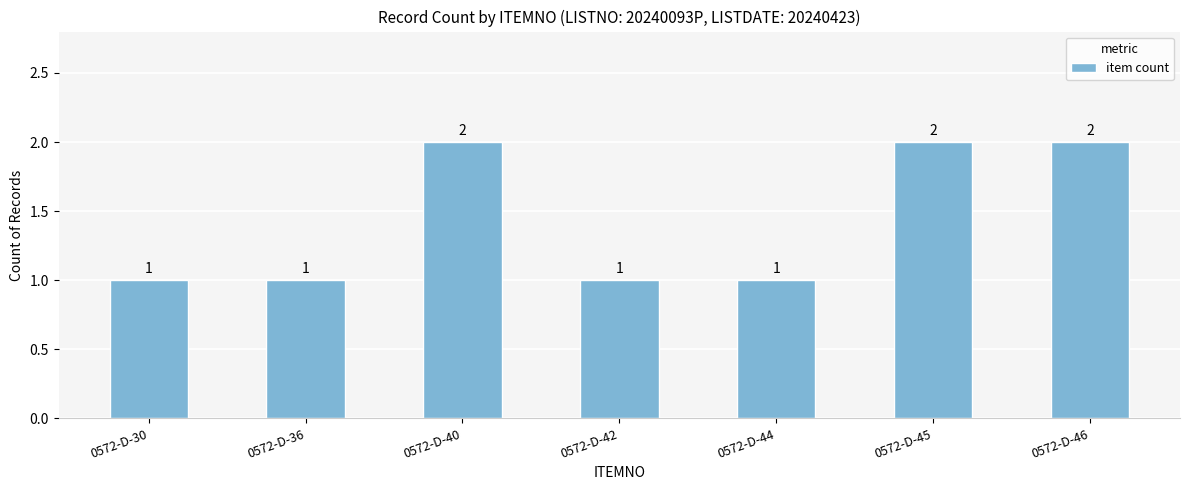

What is the change in value from 0572-D-42 to 0572-D-46?

+1